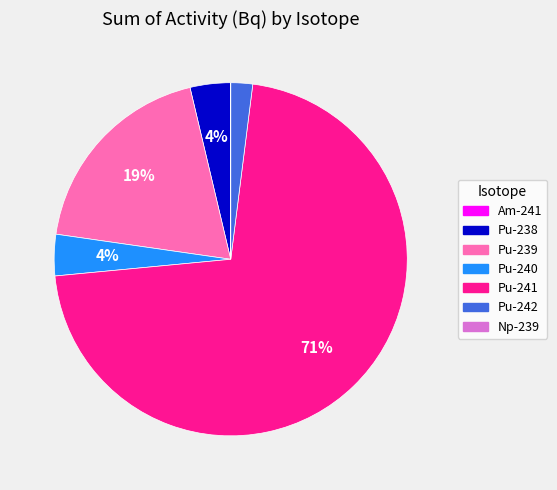

Does any single category account for the majority?

Yes